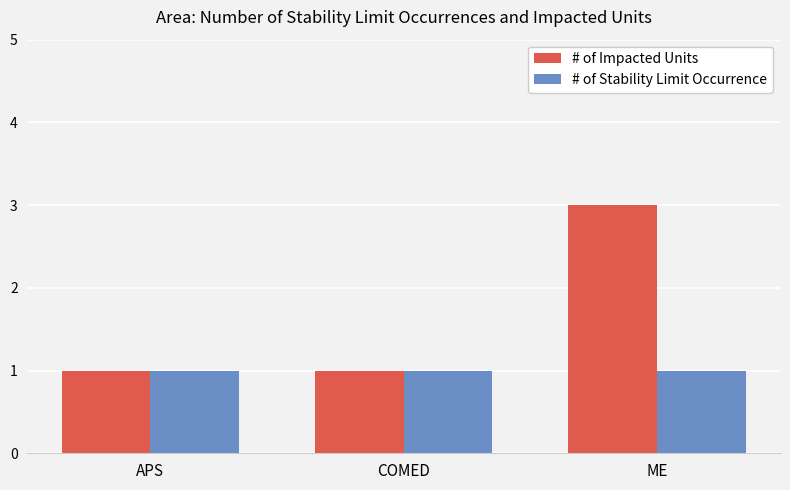

Reading left to right, extract all data points from this chart.

# of Impacted Units: 1	1	3
# of Stability Limit Occurrence: 1	1	1